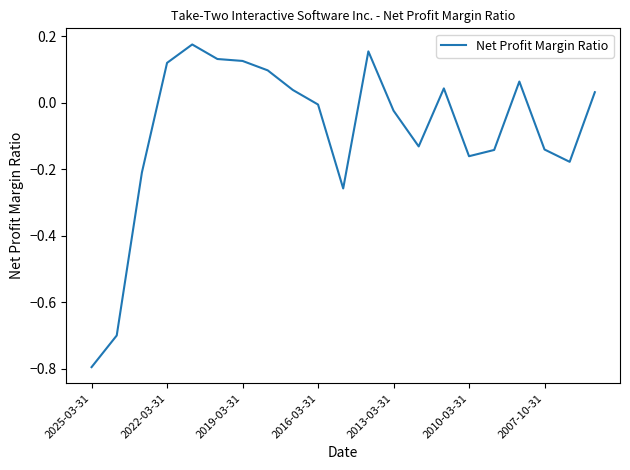

What is the minimum value shown in the chart?

-0.8